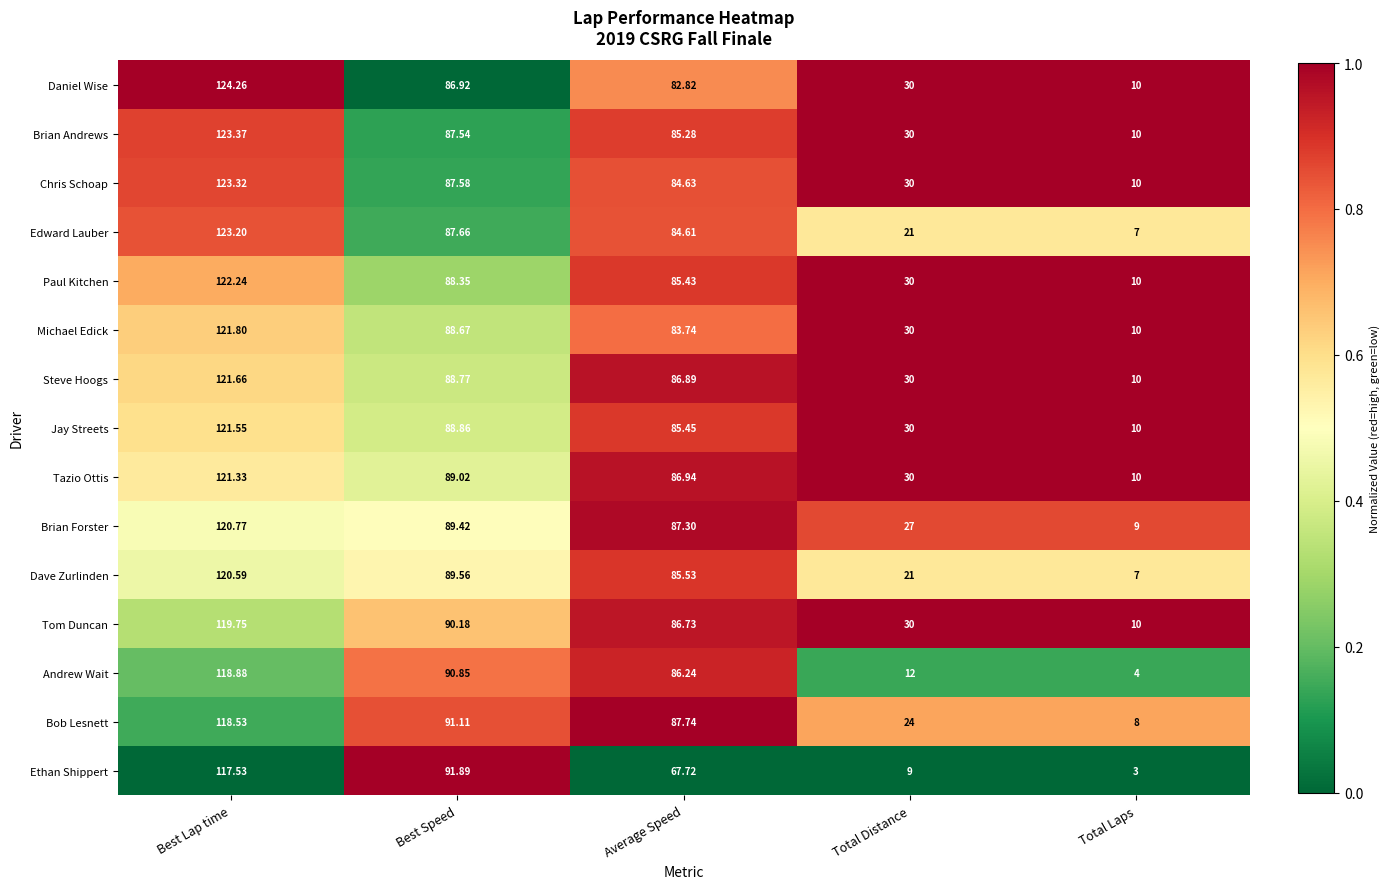

Between Best Lap time and Average Speed, which series saw the biggest shift?

Ethan Shippert